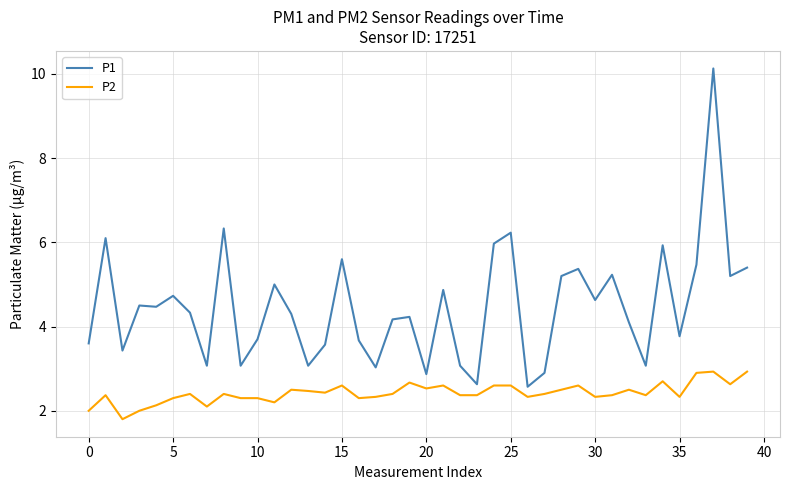

Rank the series by their average value, from lowest to highest.

P2, P1